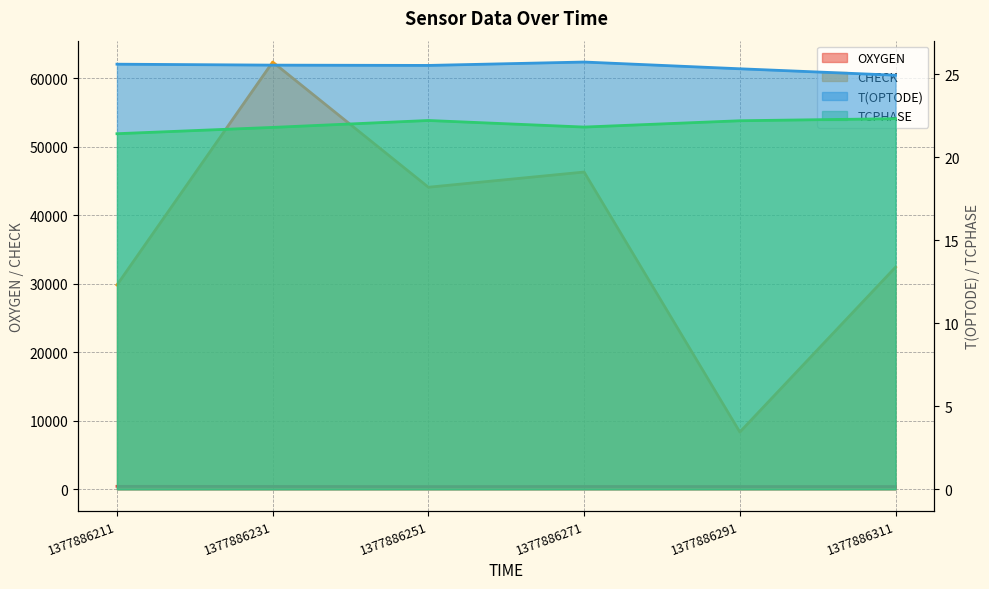

At how many categories does at least one series exceed 8854?

5